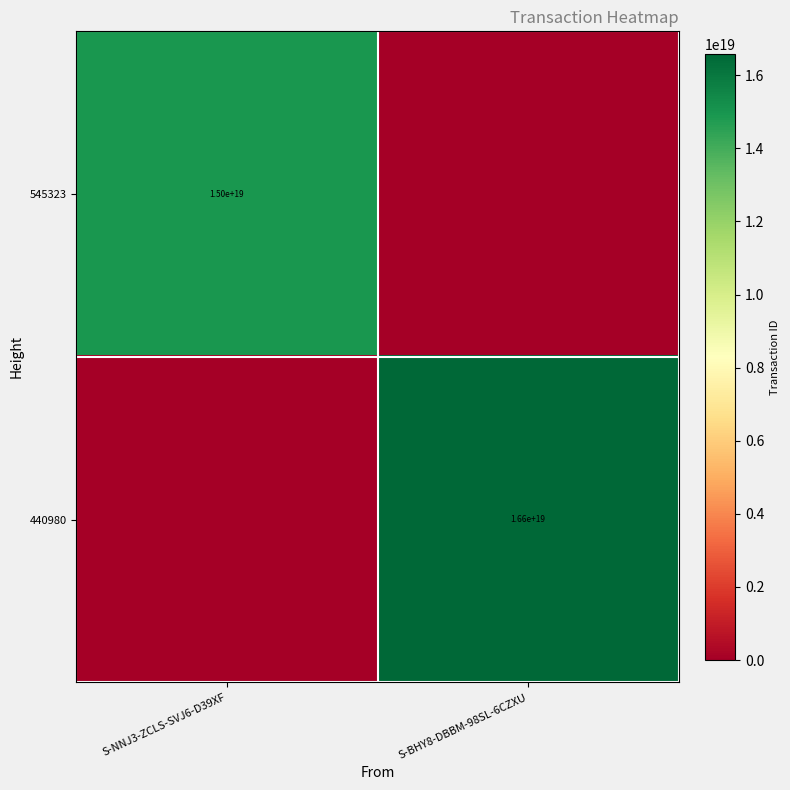

At how many categories does at least one series exceed 12580301456265502720?

2